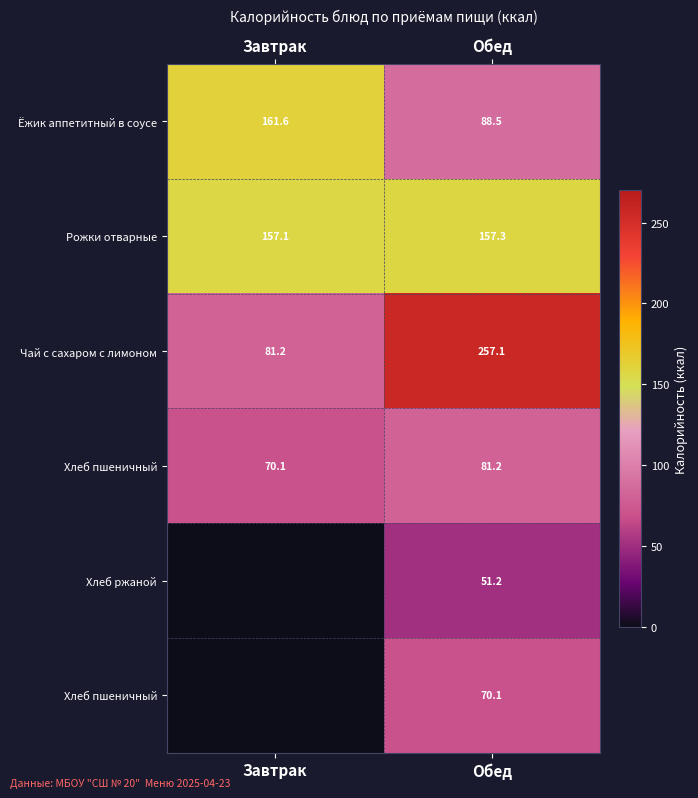

At which category is the sum across all series the highest?

Обед